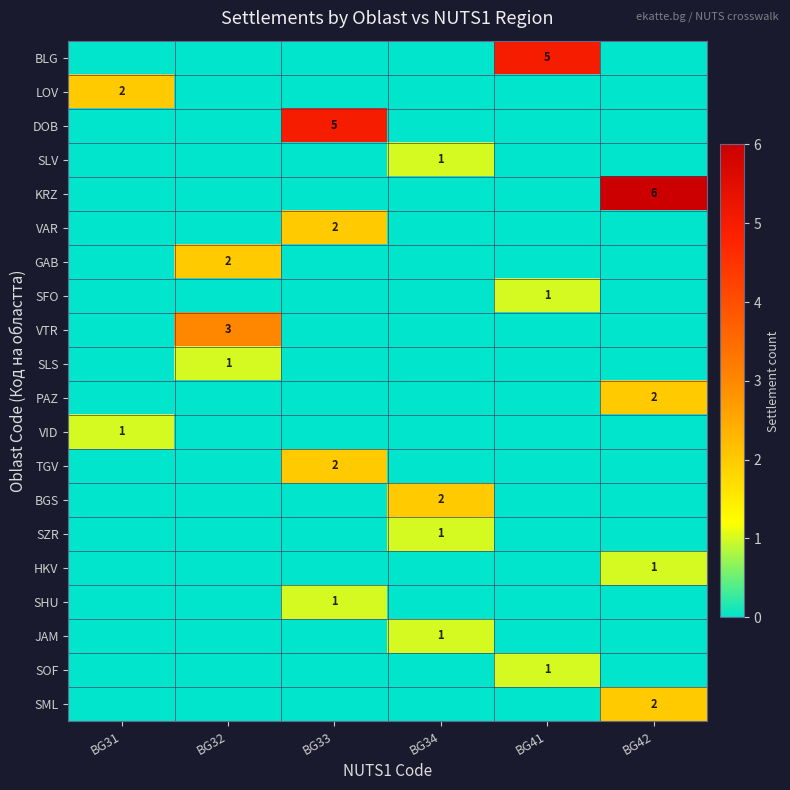

Rank the series at BG42 from highest to lowest value.

KRZ, PAZ, SML, HKV, BLG, LOV, DOB, SLV, VAR, GAB, SFO, VTR, SLS, VID, TGV, BGS, SZR, SHU, JAM, SOF